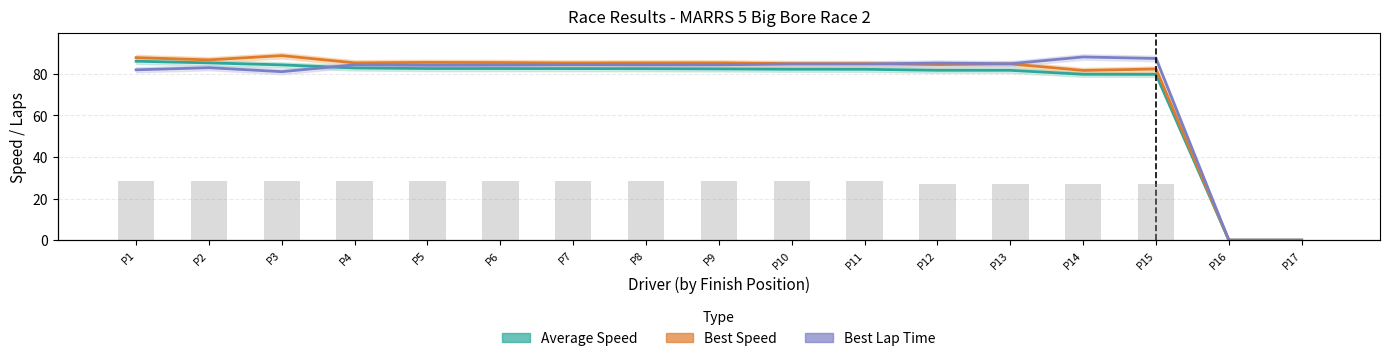

What is the maximum value shown in the chart?

88.8